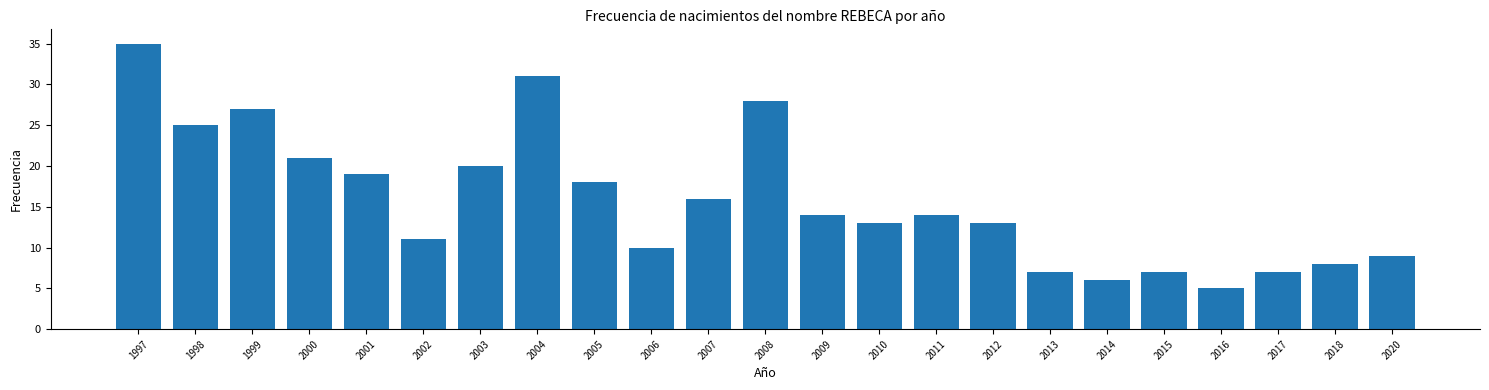

Reading right to left, what are all the values shown in this chart?

9	8	7	5	7	6	7	13	14	13	14	28	16	10	18	31	20	11	19	21	27	25	35